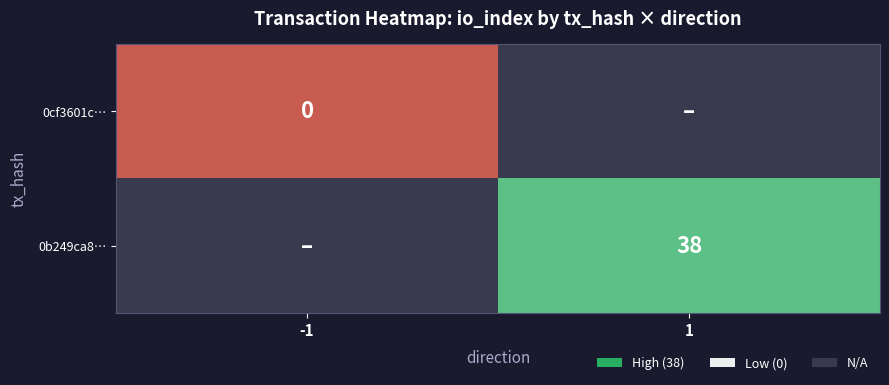

The 0b249ca8… series shows 38 at 1. True or false?

True